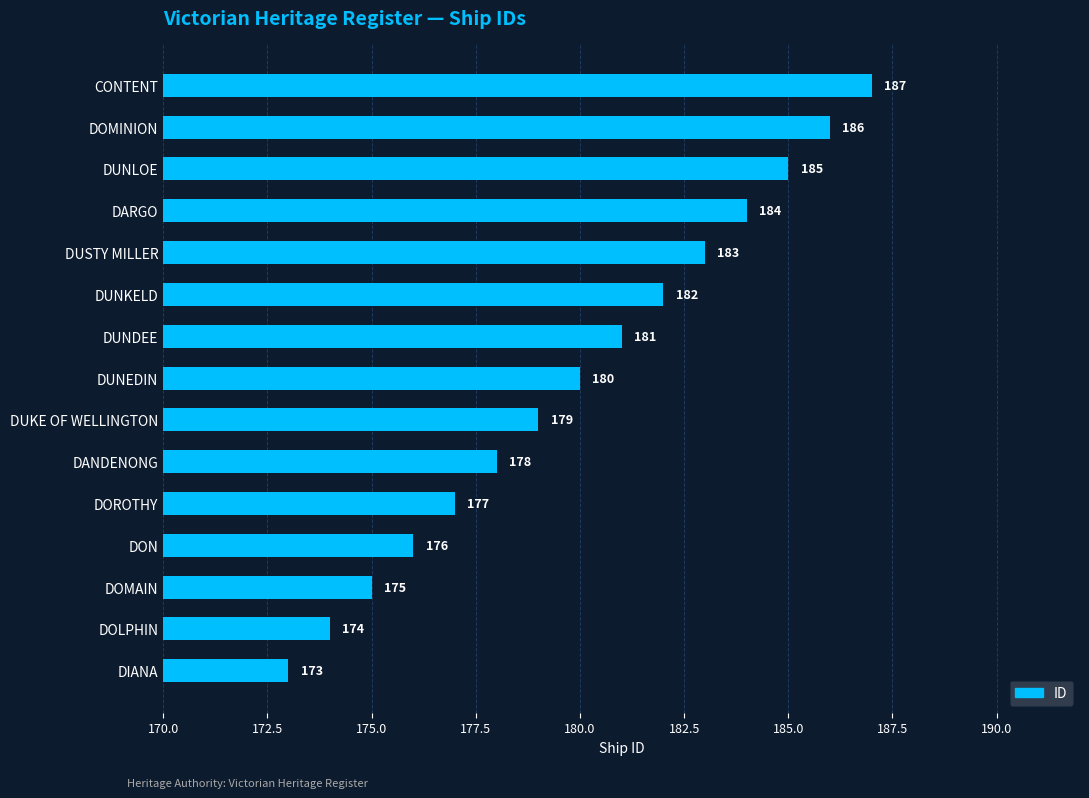

What is the difference between the second highest and minimum values?

13